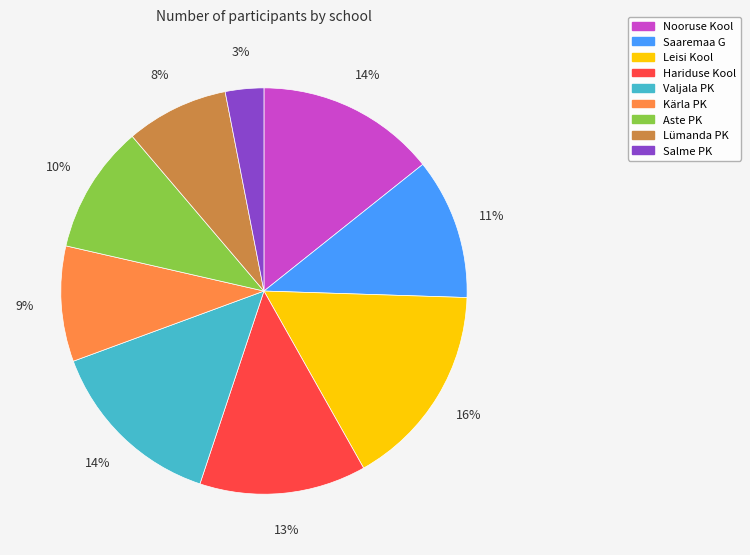

To the nearest percent, what percentage of the pie is Leisi Kool?

16%